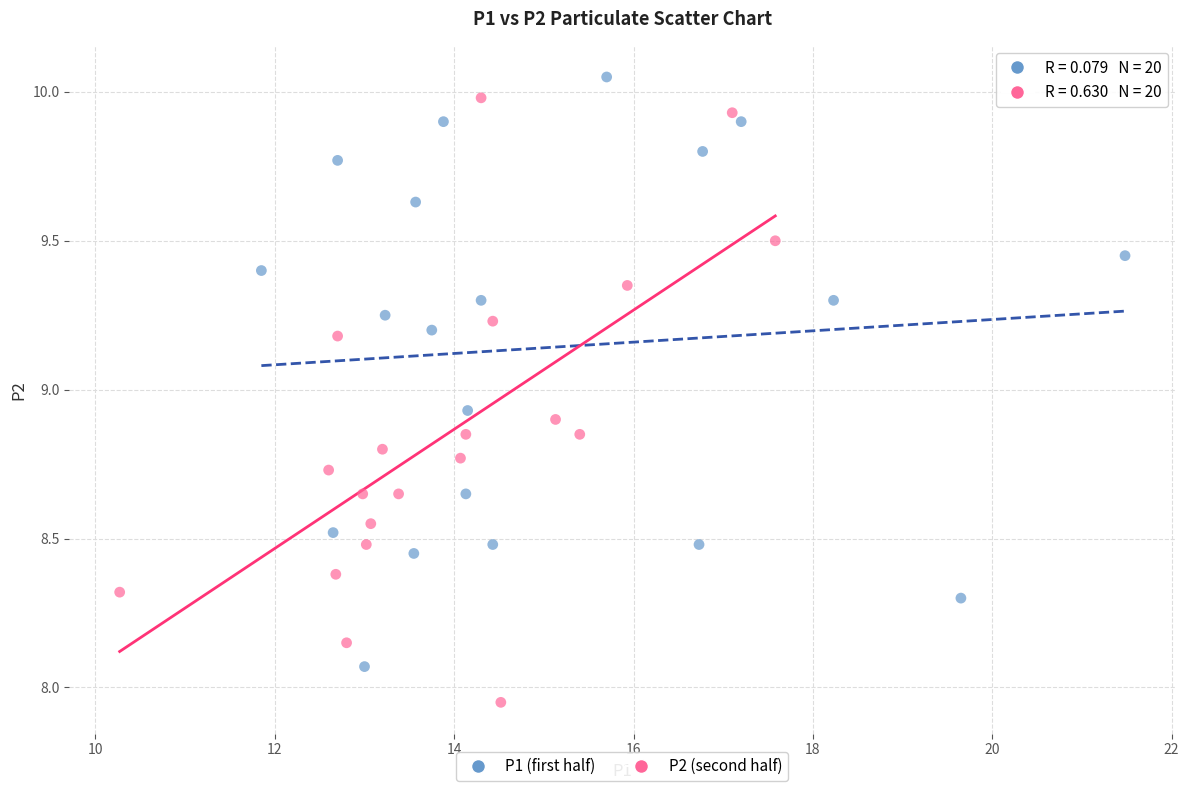

Which series reaches the minimum Y coordinate?

P2 (second half)